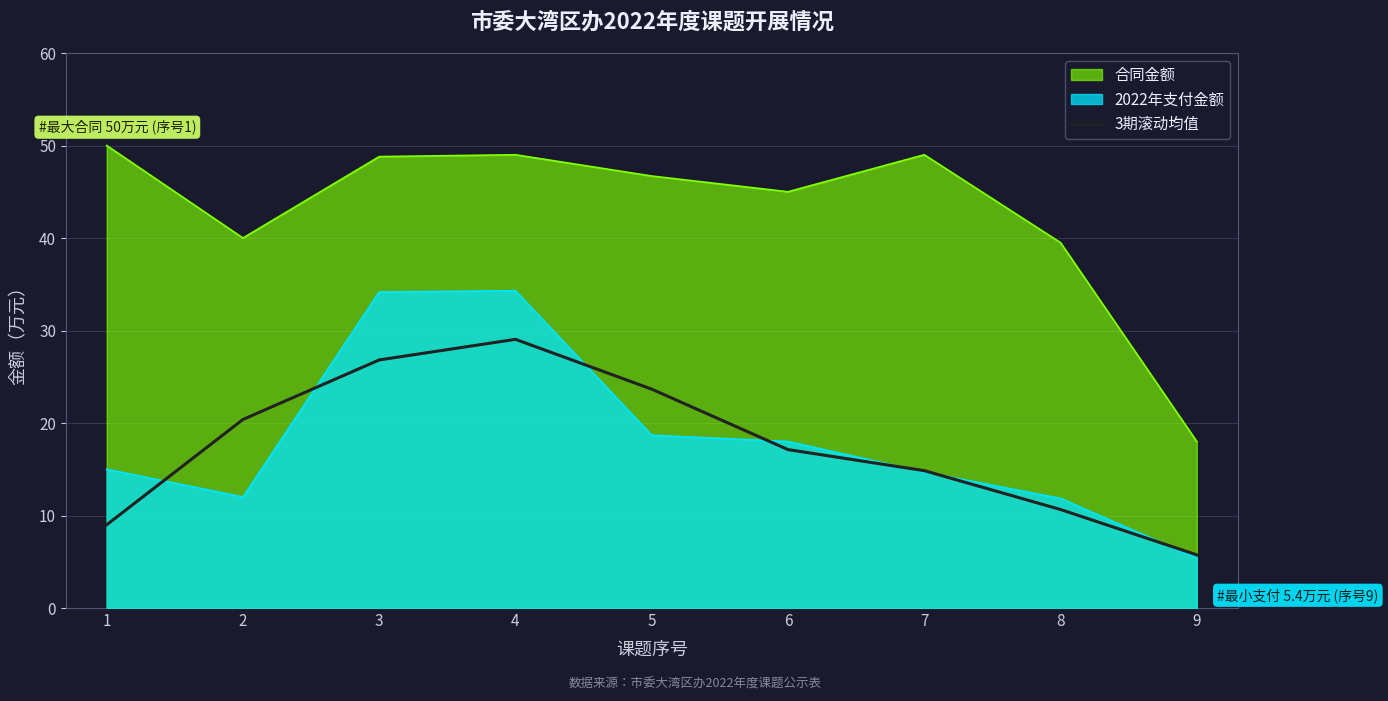

What is the difference between the highest and lowest values at 1?

41.0